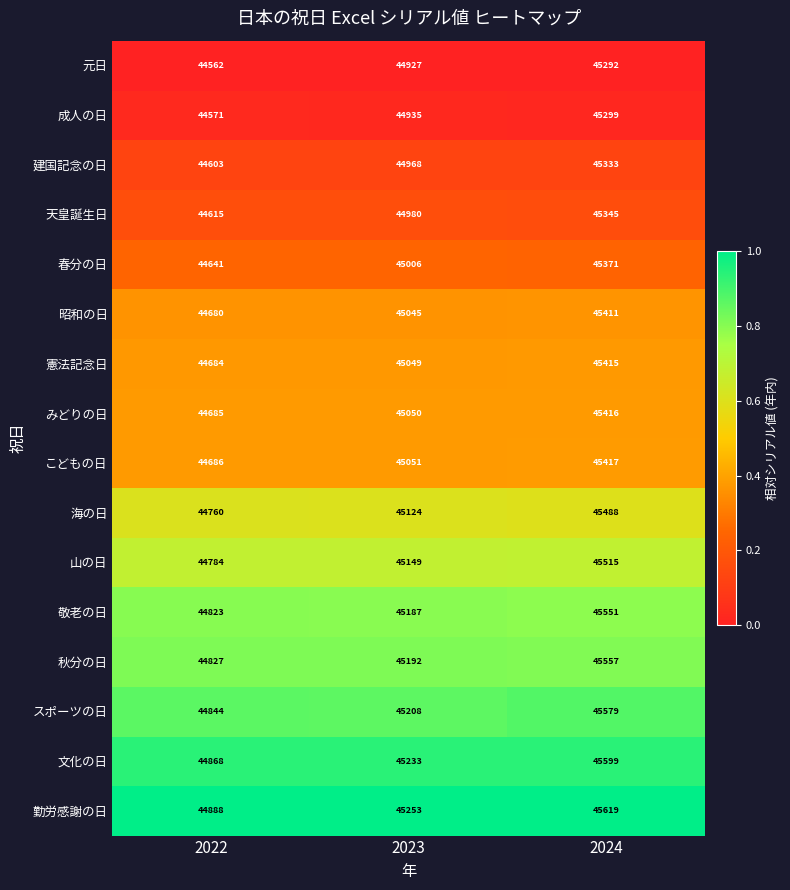

Which series has the largest range (max minus min)?

スポーツの日